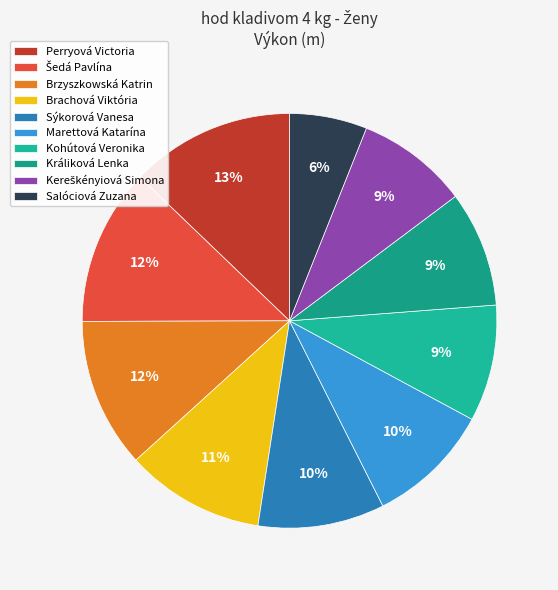

Count the number of slices in the pie.

10